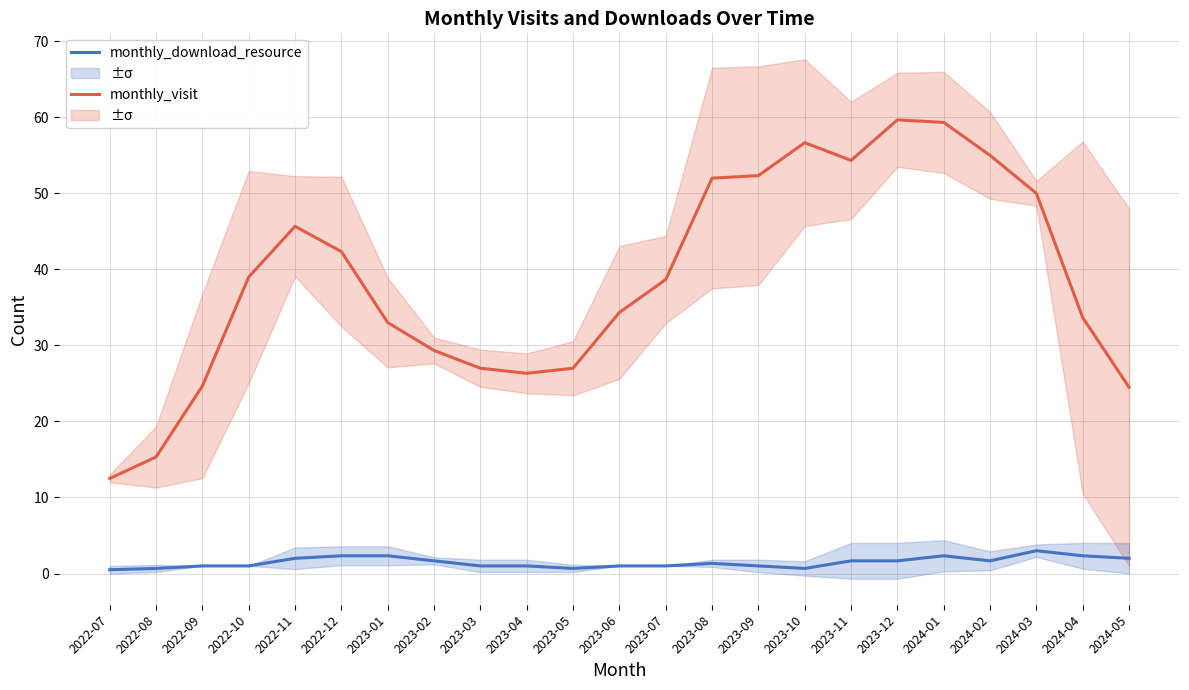

Where is monthly_visit nearest to the value 36?

2023-06